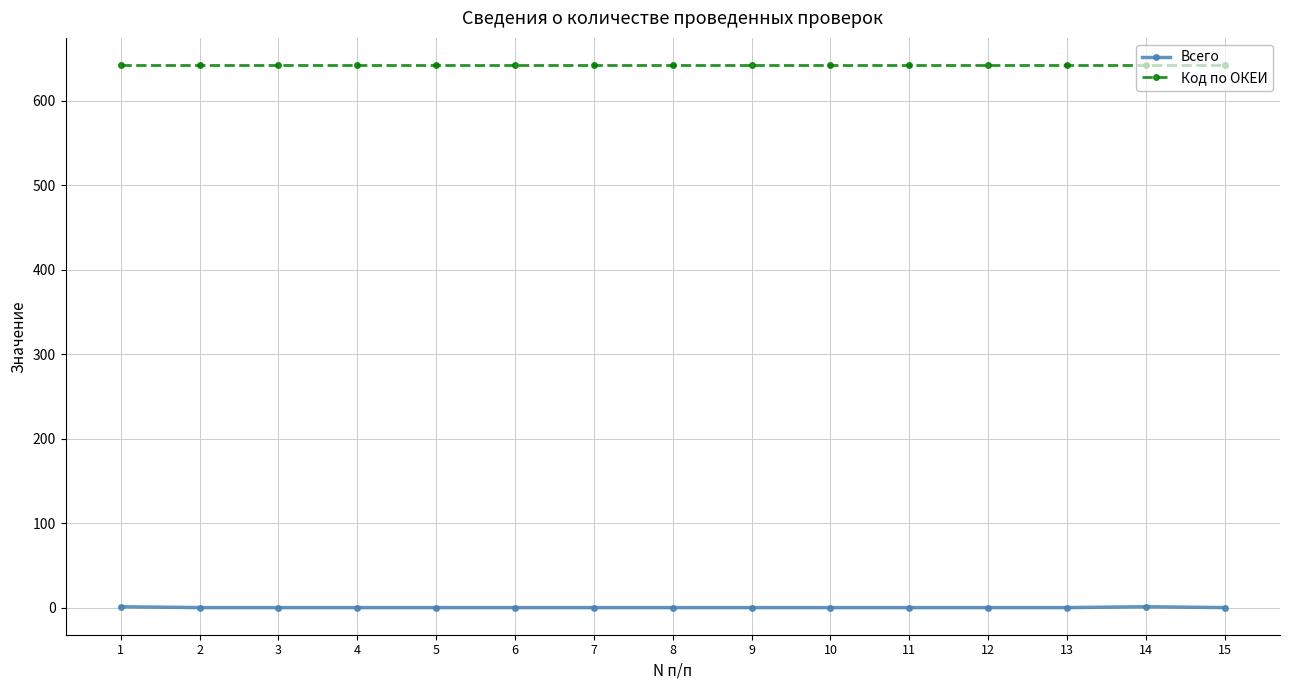

The value of Код по ОКЕИ at 2 is 845. True or false?

False